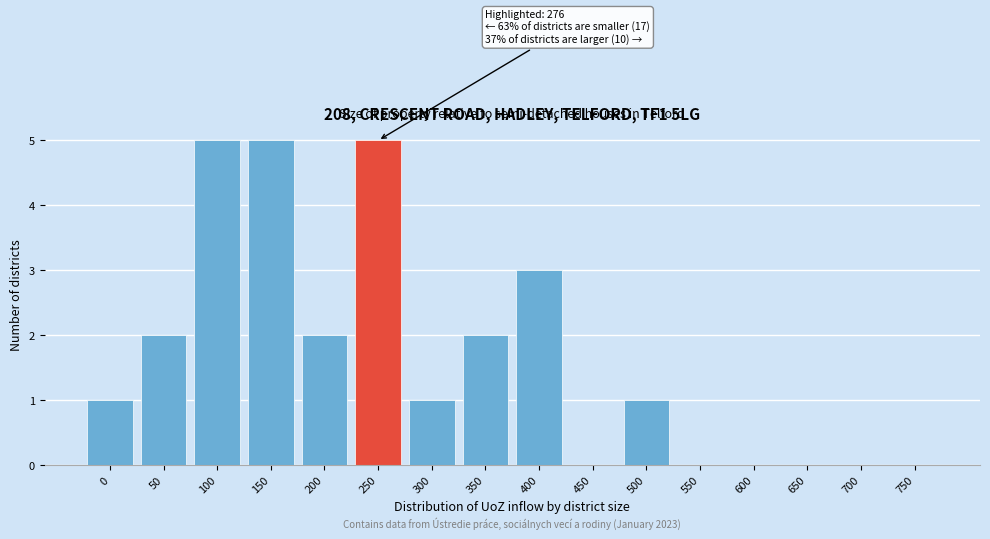

Reading right to left, what are all the values shown in this chart?

750=0	700=0	650=0	600=0	550=0	500=1	450=0	400=3	350=2	300=1	250=5	200=2	150=5	100=5	50=2	0=1